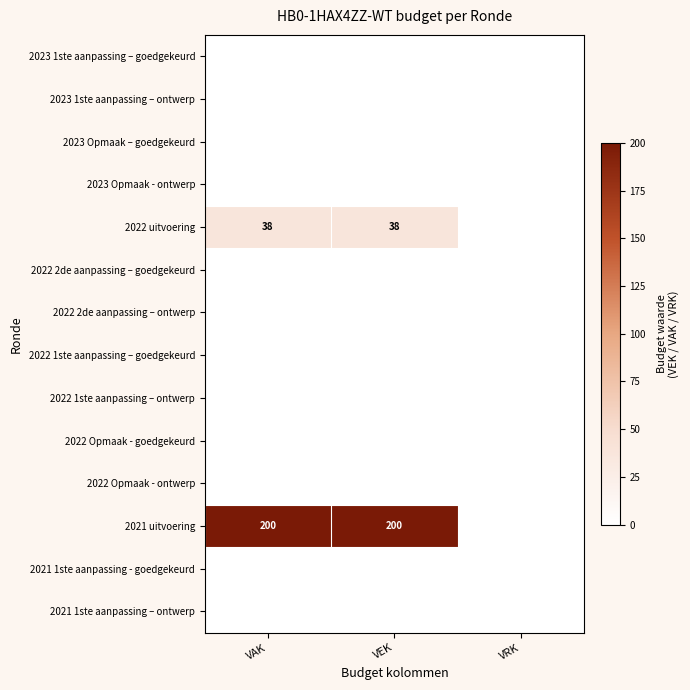

The 2021 uitvoering series shows 117 at VAK. True or false?

False